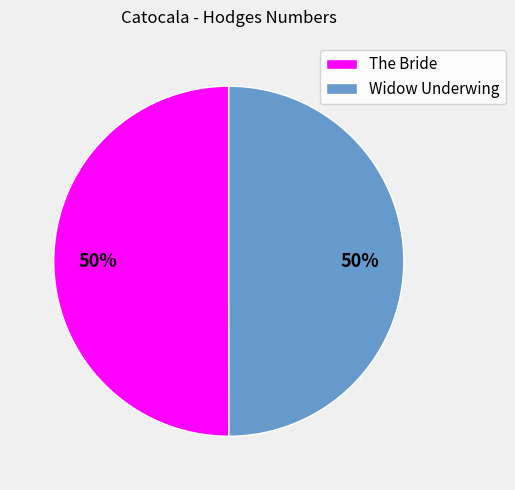

Combined, do The Bride and Widow Underwing account for over 50%?

Yes